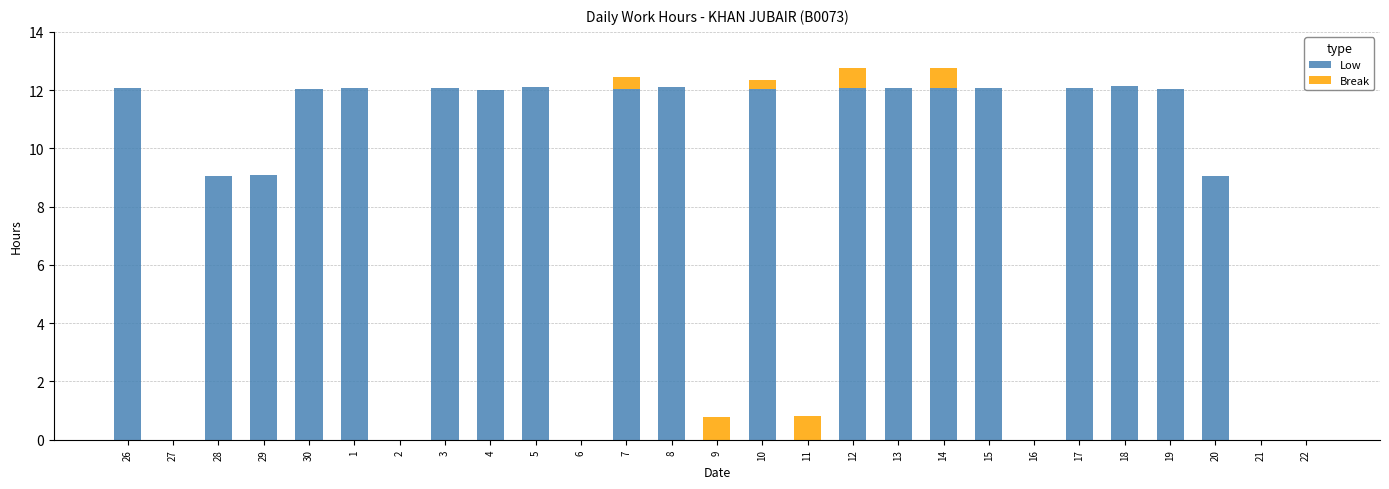

What is the sum of all Low values?

220.3